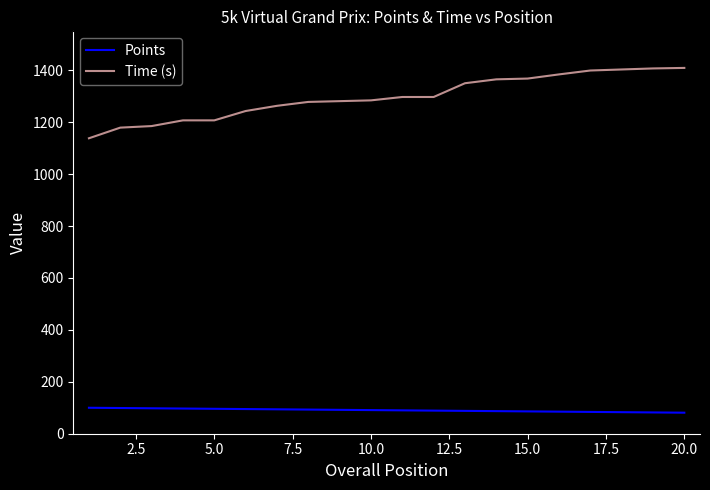

What are all the series names shown in the legend?

Points, Time (s)